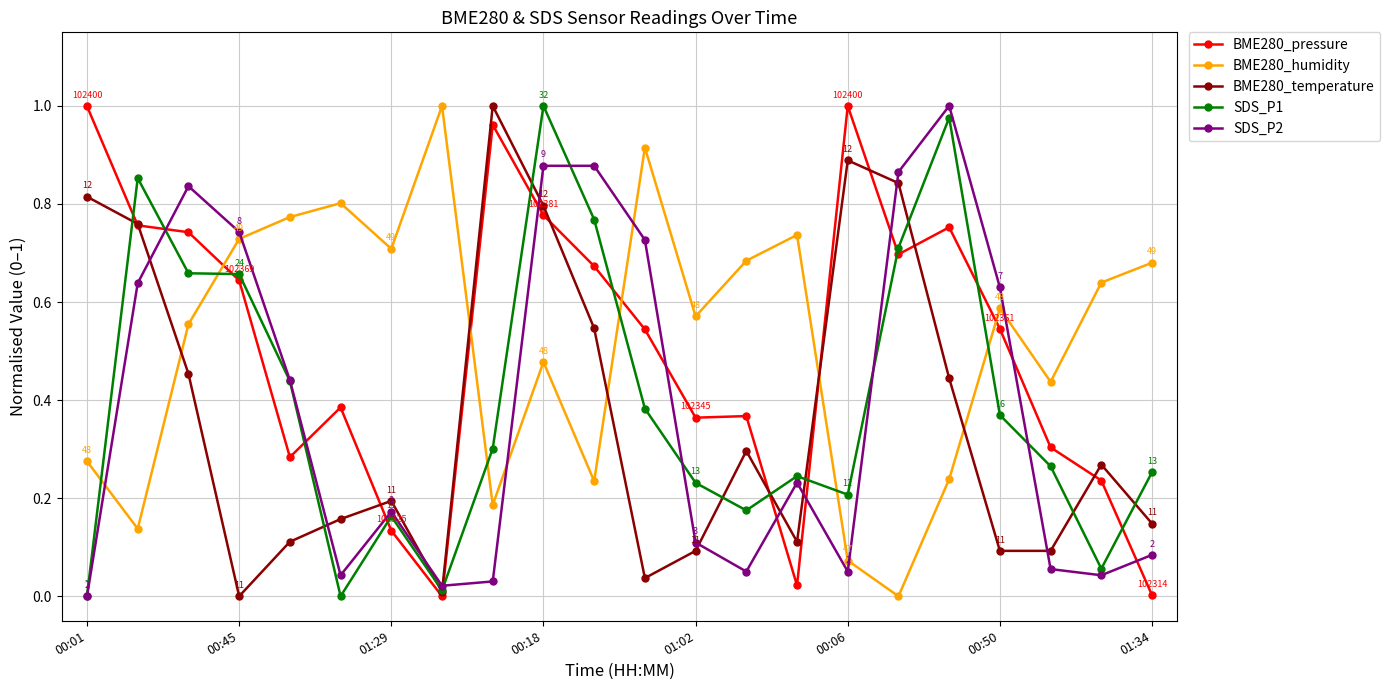

True or false: SDS_P2 has more than 0 points higher than both neighbors.

True